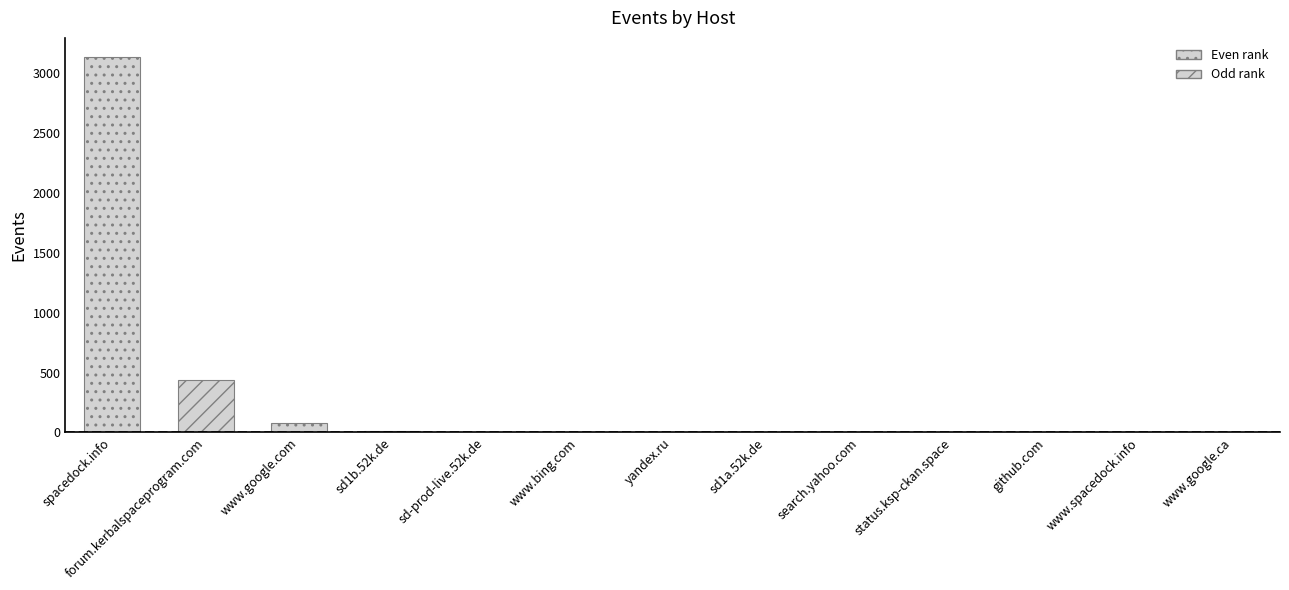

How many data points are less than 2?

8